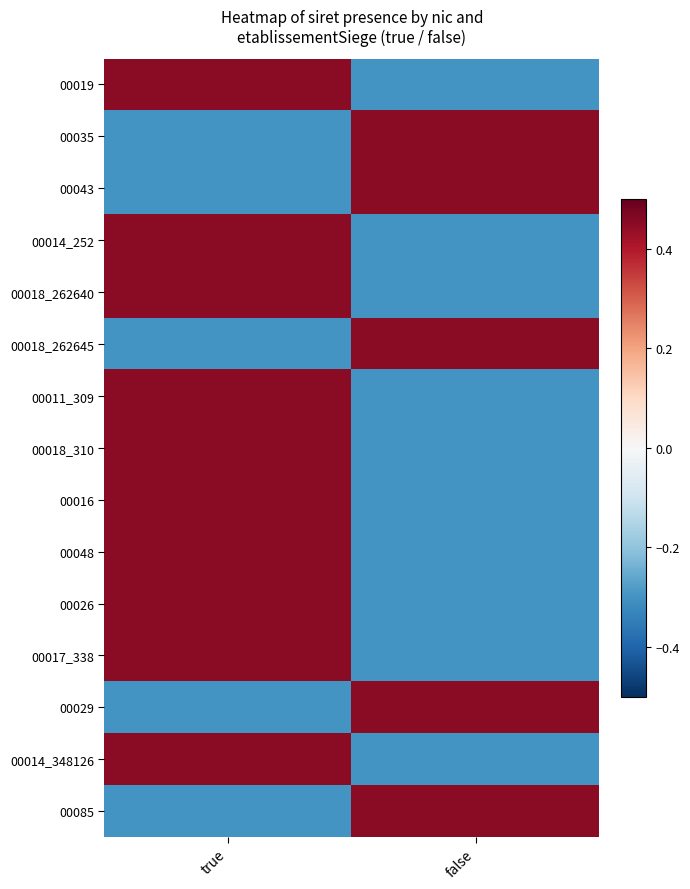

Reading left to right, what are all the values shown in this chart?

00019: true=0.5	false=-0.3
00035: true=-0.3	false=0.5
00043: true=-0.3	false=0.5
00014_252: true=0.5	false=-0.3
00018_262640: true=0.5	false=-0.3
00018_262645: true=-0.3	false=0.5
00011_309: true=0.5	false=-0.3
00018_310: true=0.5	false=-0.3
00016: true=0.5	false=-0.3
00048: true=0.5	false=-0.3
00026: true=0.5	false=-0.3
00017_338: true=0.5	false=-0.3
00029: true=-0.3	false=0.5
00014_348126: true=0.5	false=-0.3
00085: true=-0.3	false=0.5